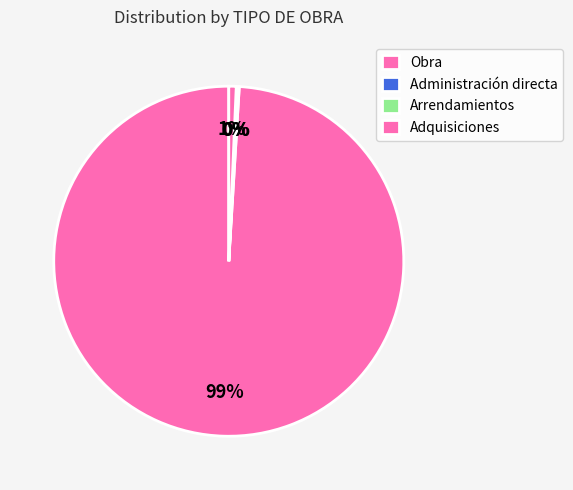

Which category has the smallest portion of the pie?

Obra